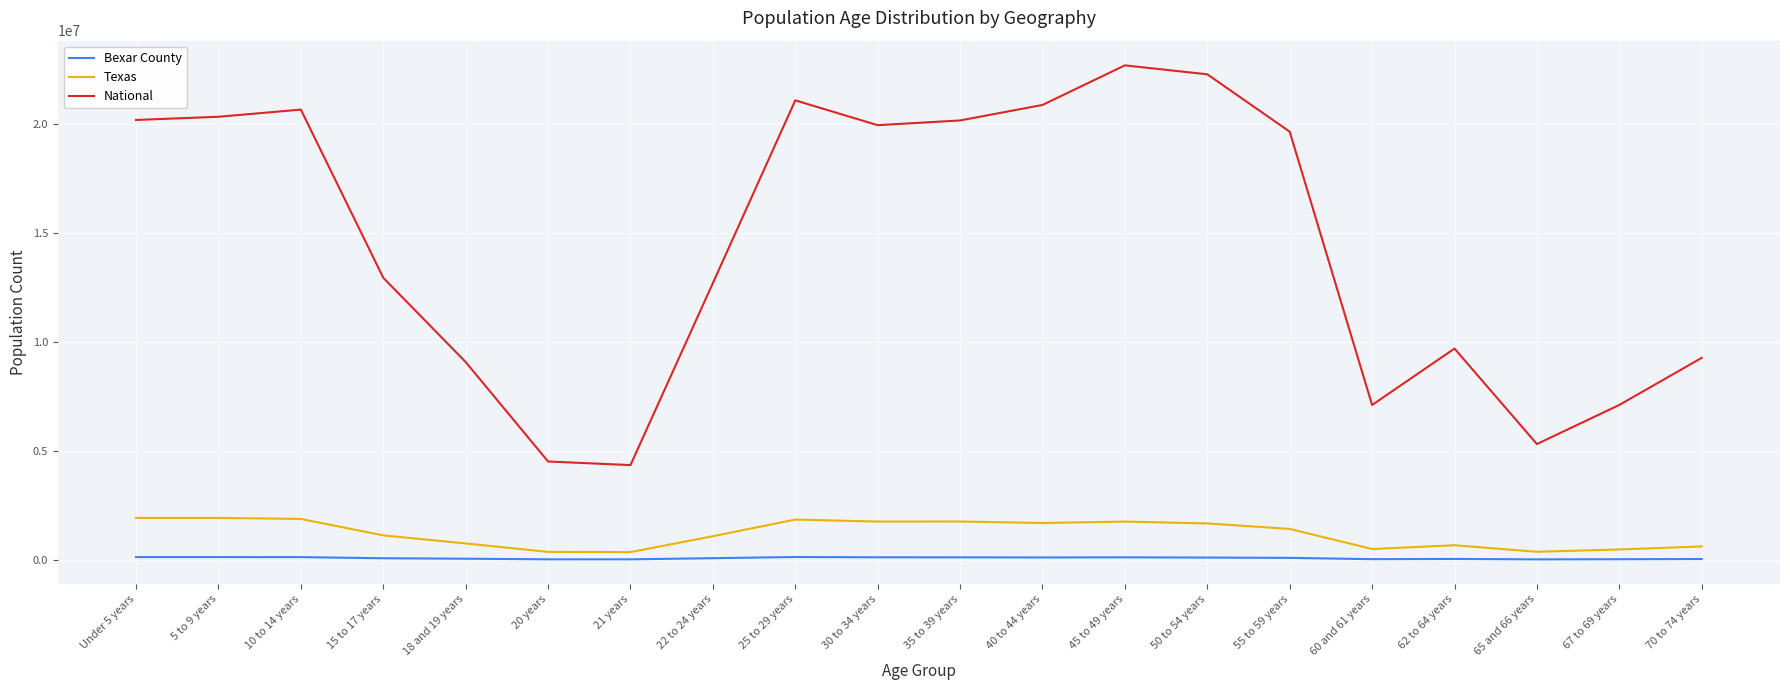

True or false: National and Texas cross at least once.

False